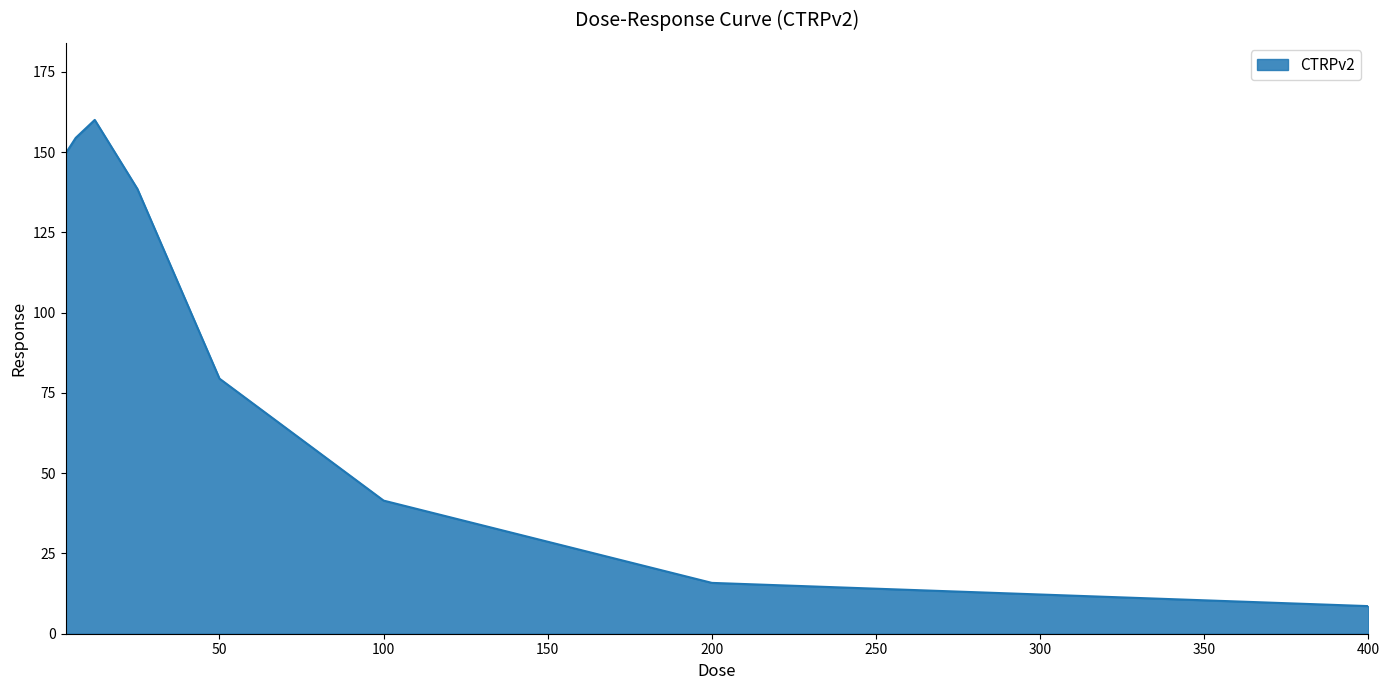

What is the greatest value displayed?

160.0